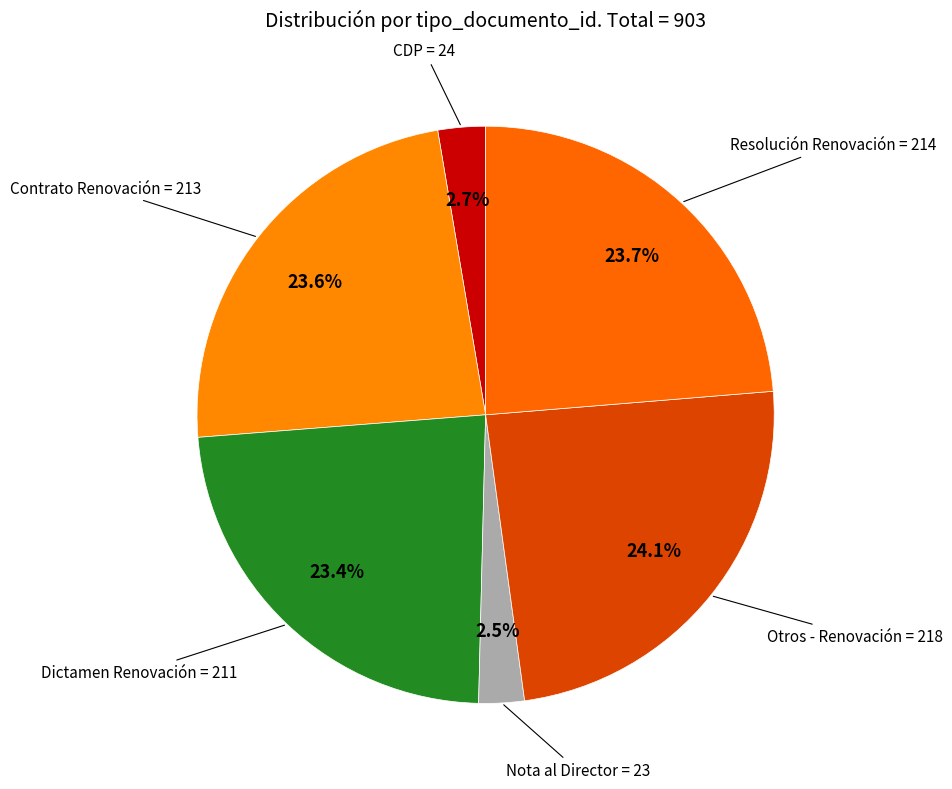

Is CDP the majority of the pie?

No